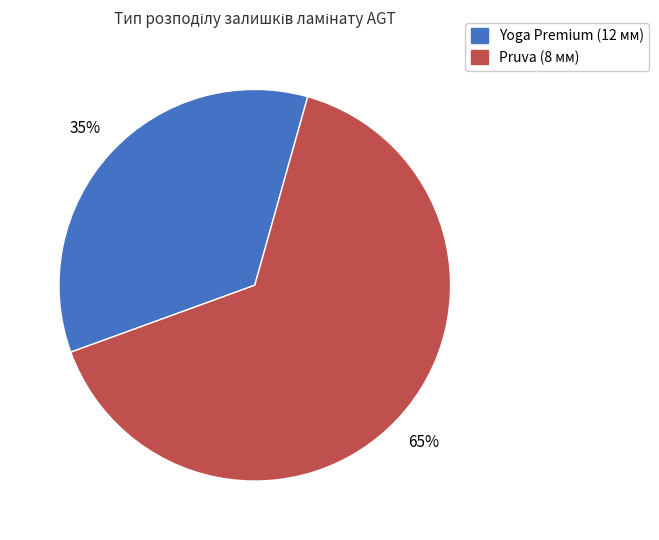

Is there a majority slice in this chart?

Yes